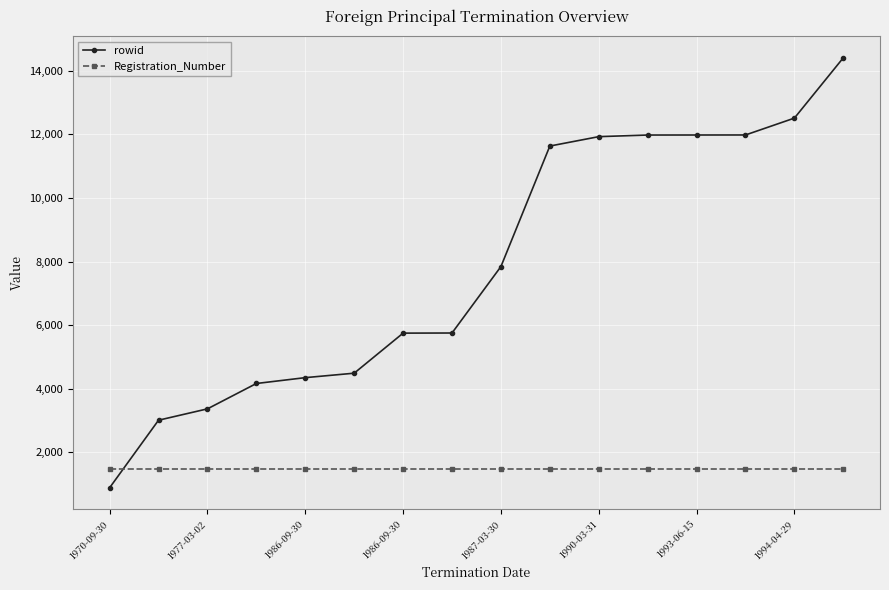

Rank the series by their average value, from lowest to highest.

Registration_Number, rowid